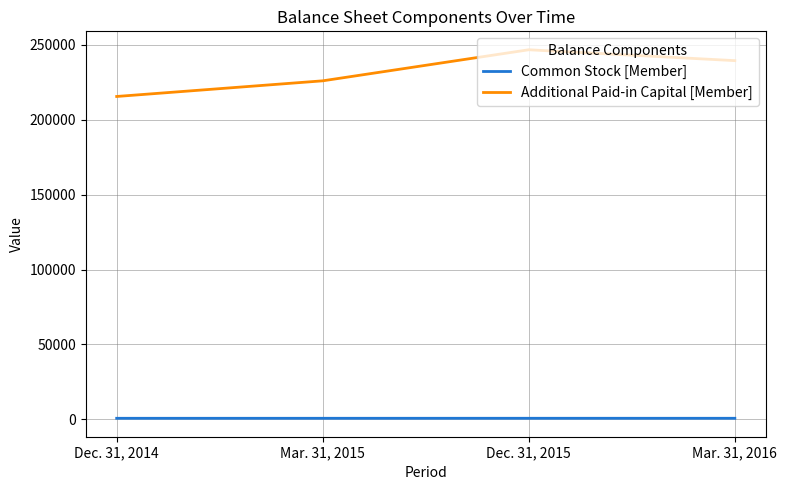

What are all the series names shown in the legend?

Common Stock [Member], Additional Paid-in Capital [Member]